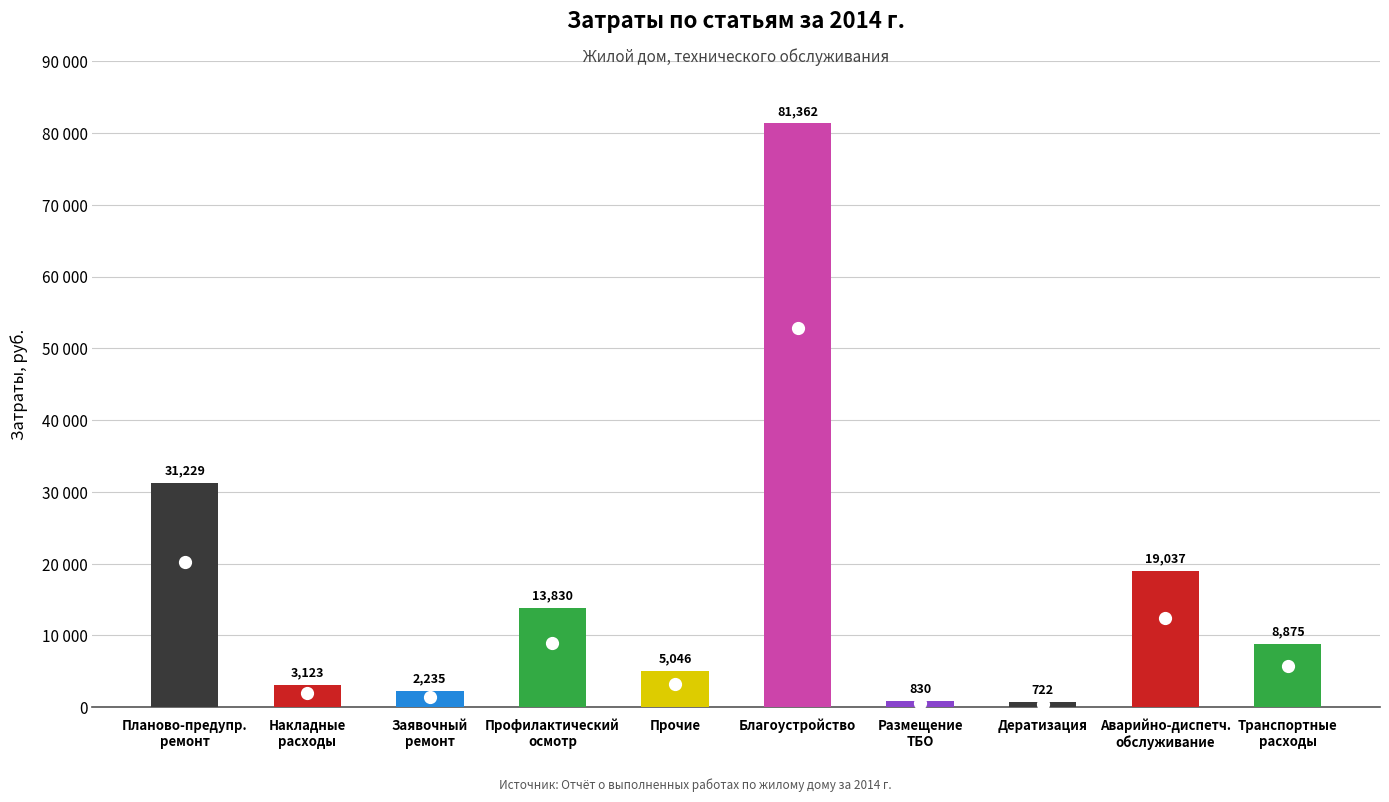

What is the maximum value shown in the chart?

81362.1